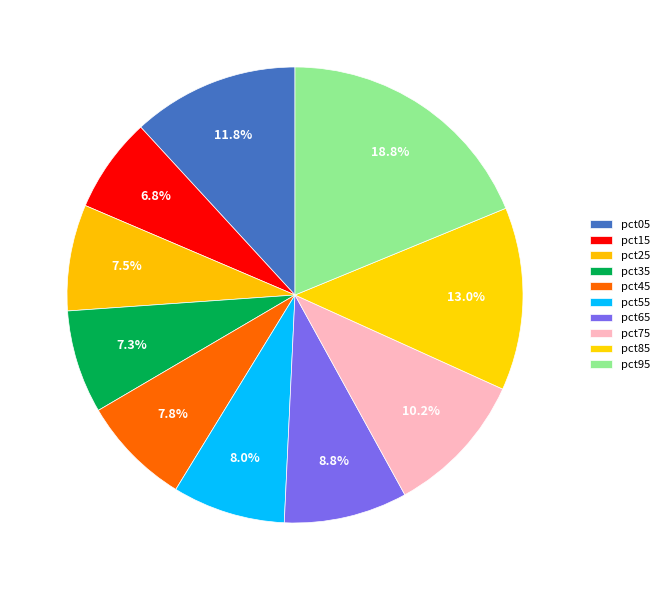

To the nearest percent, what is the difference between the largest and smallest slice percentages?

12%